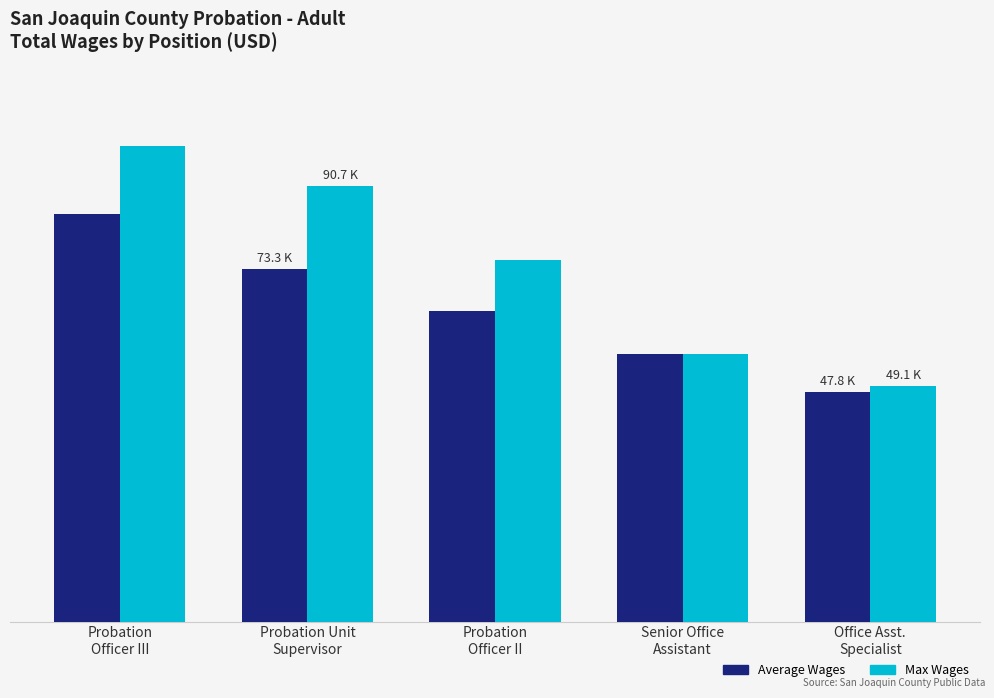

Where is Average Wages nearest to the value 66279?

Probation
Officer II